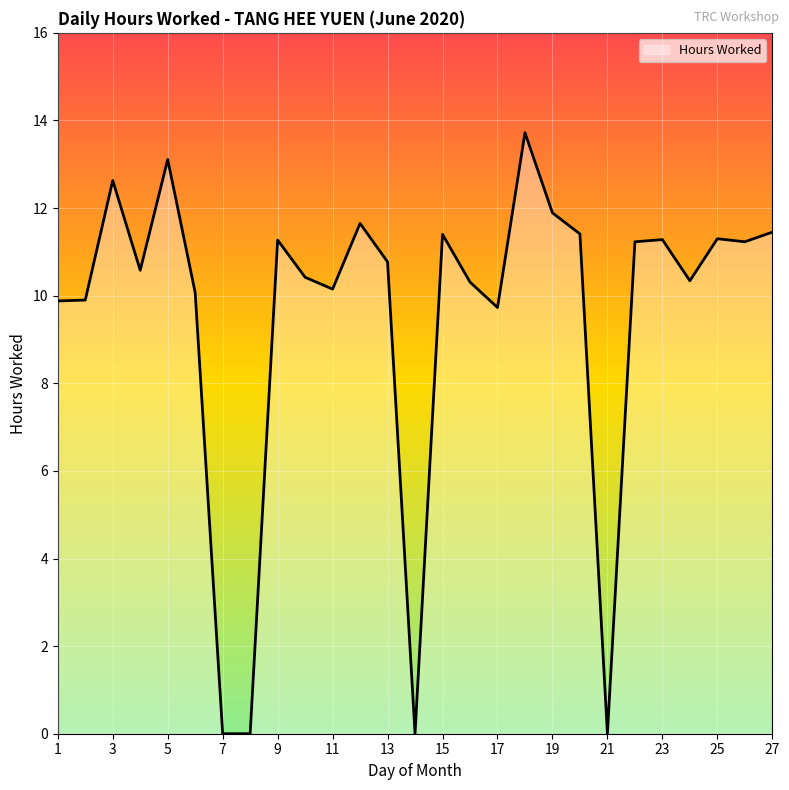

What is the greatest value displayed?

13.7